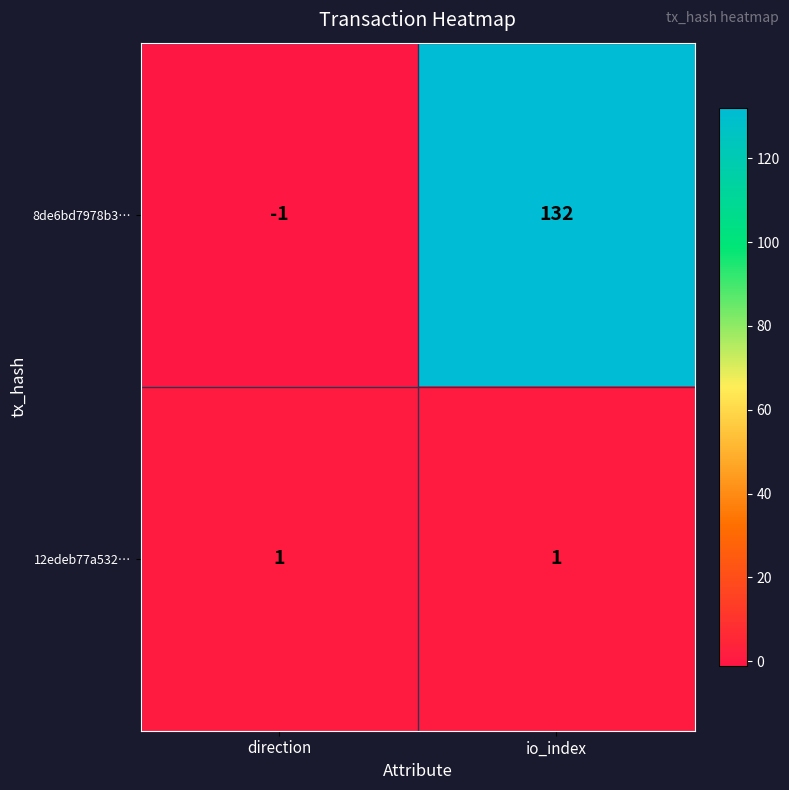

Which series has the largest total across all categories?

8de6bd7978b3…